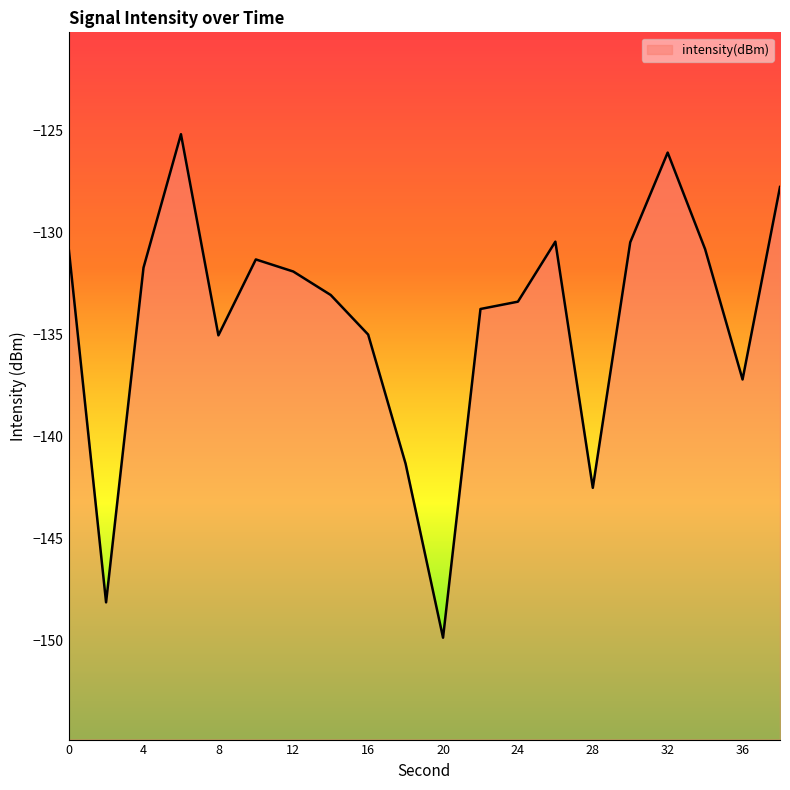

Which label corresponds to the smallest value in the chart?

20